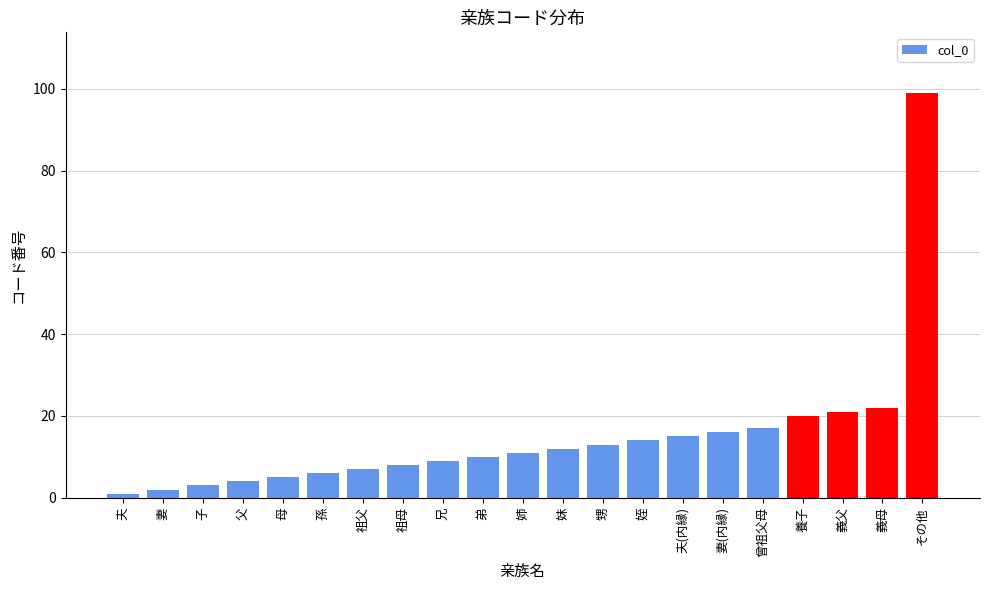

Does the chart contain stacked bars?

No